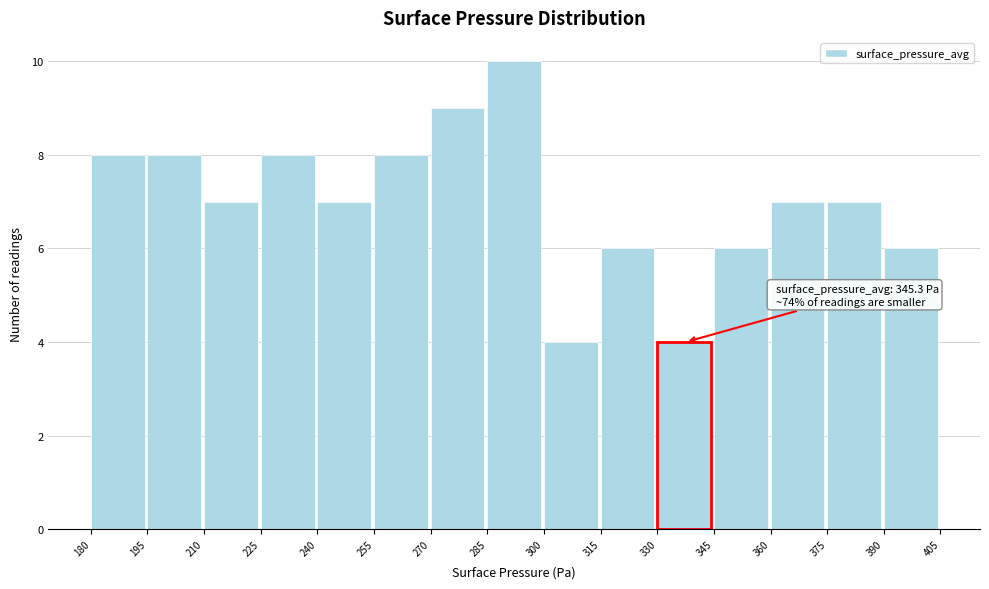

Which range on the x-axis has the tallest bar?

285 to 300